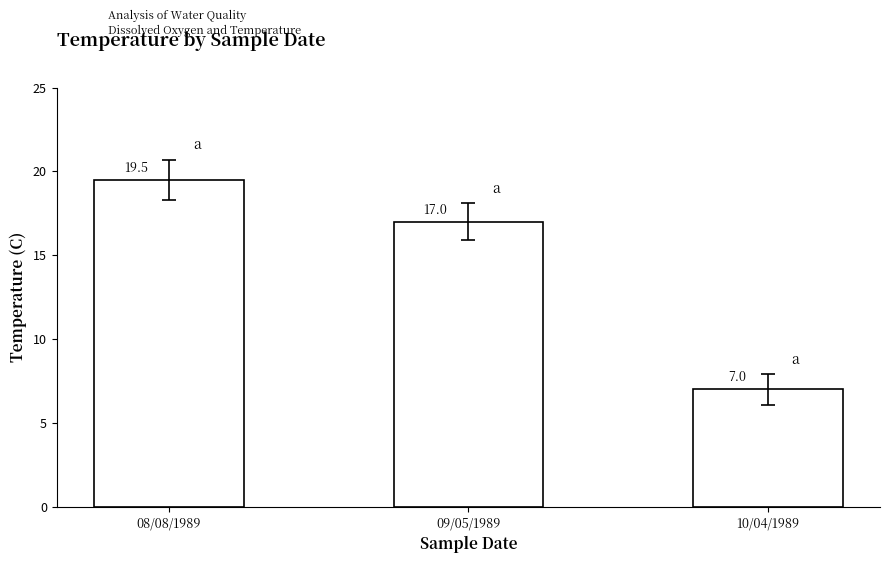

How many series are shown in this chart?

1